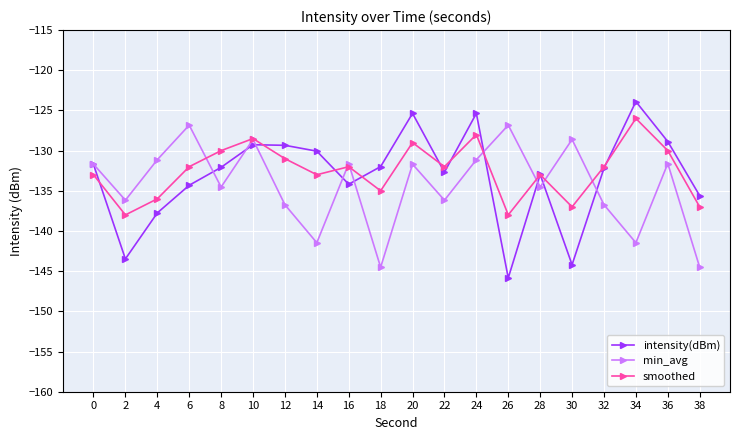

What is the highest value of the smoothed series?

-126.0